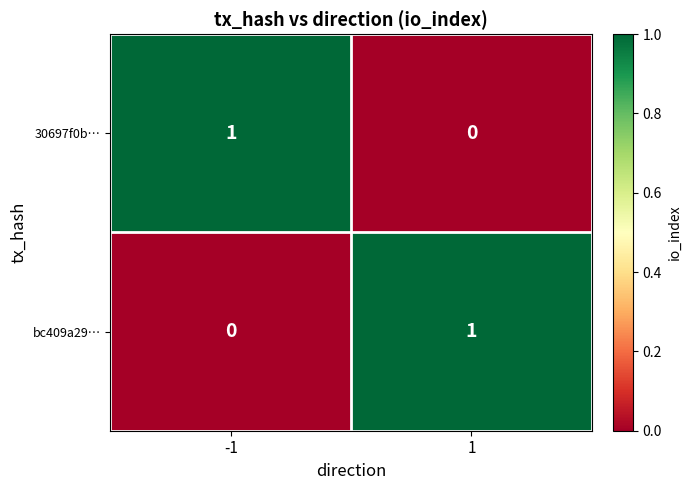

How many distinct data groups are displayed?

2